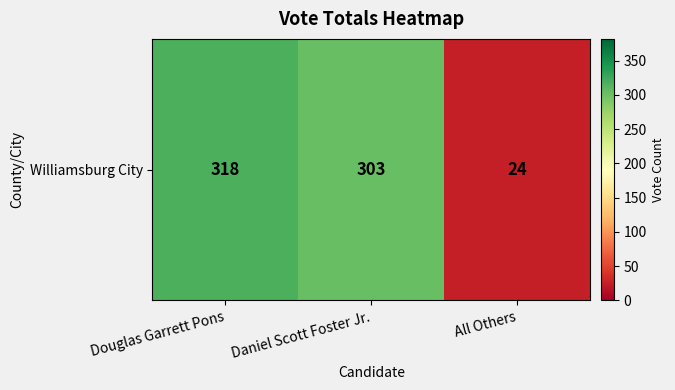

What is the minimum value shown in the chart?

24